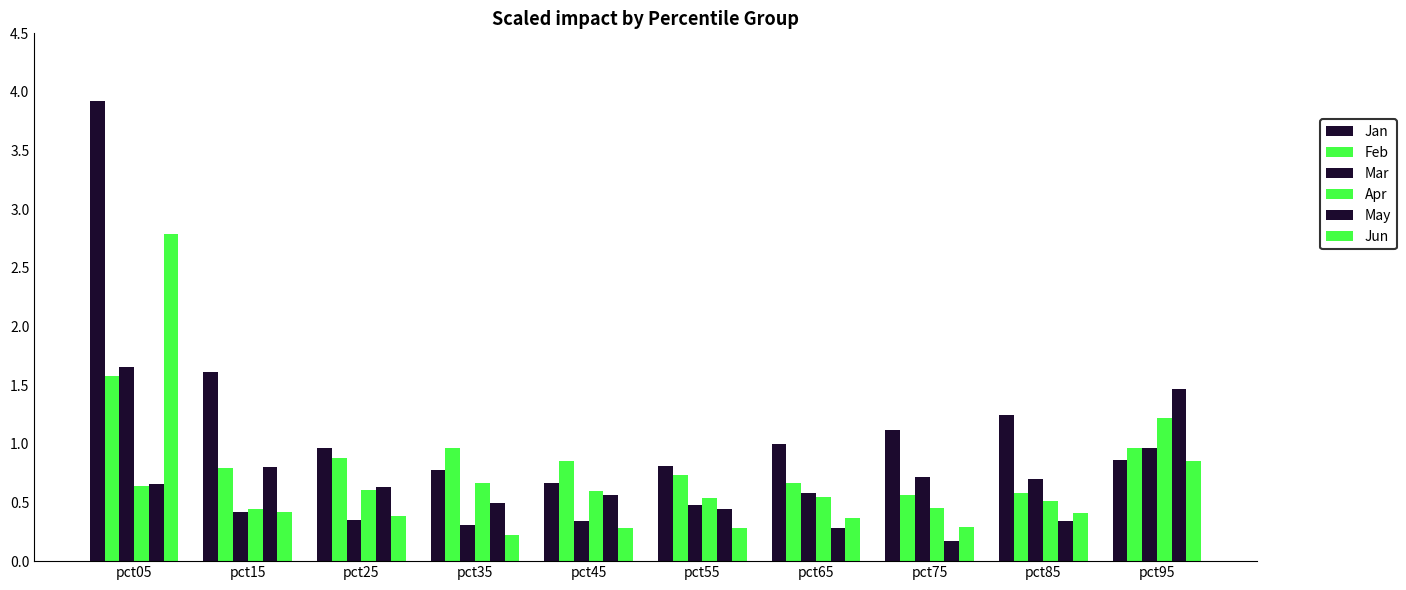

Which series has the largest total across all categories?

Jan